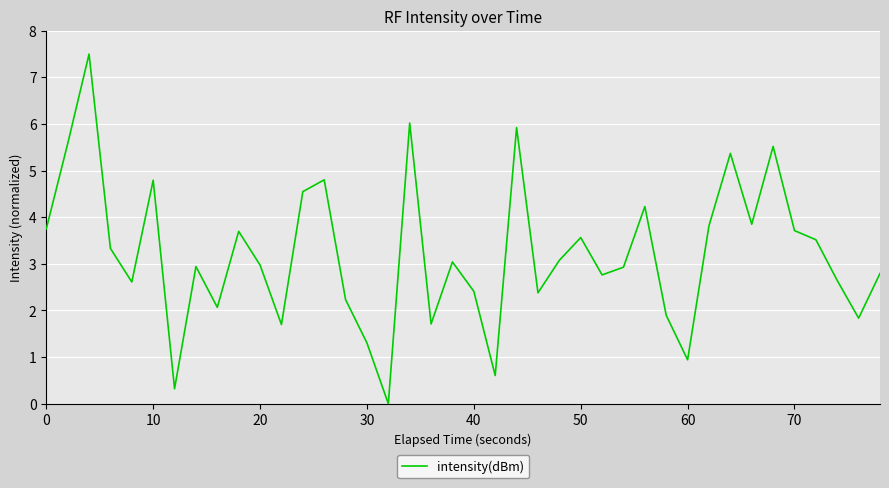

What is the greatest value displayed?

7.5